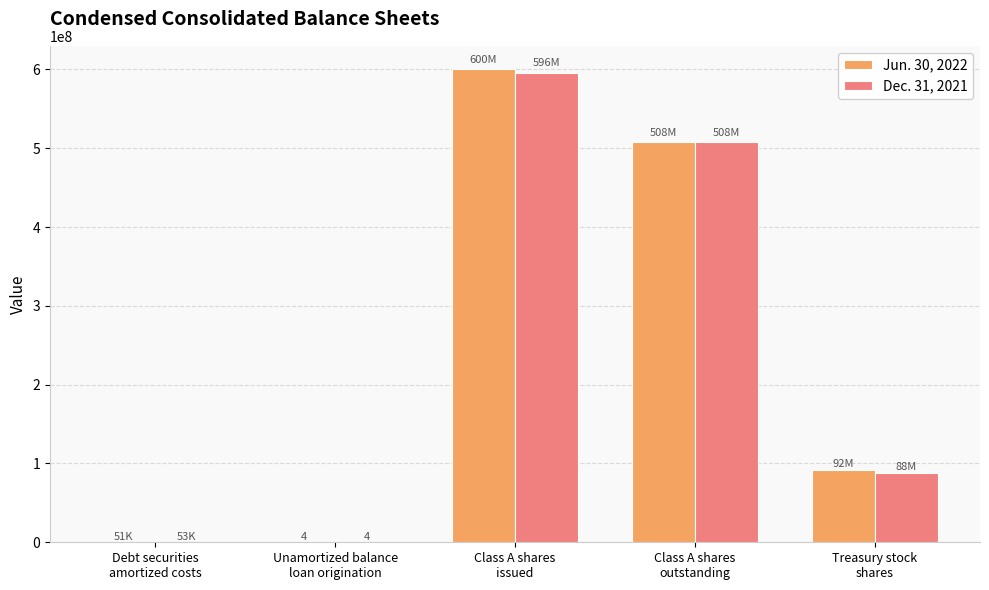

Are the bars horizontal?

No